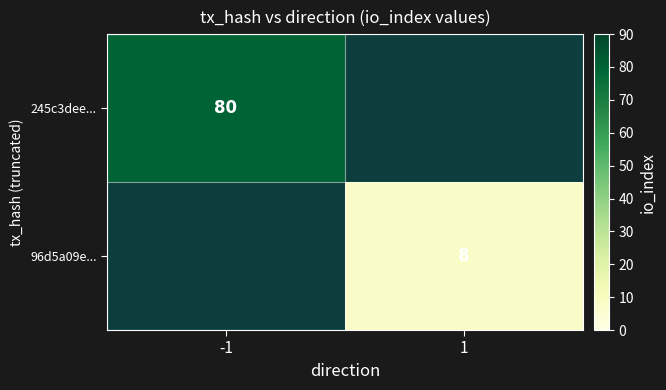

Which label corresponds to the smallest value in the chart?

1